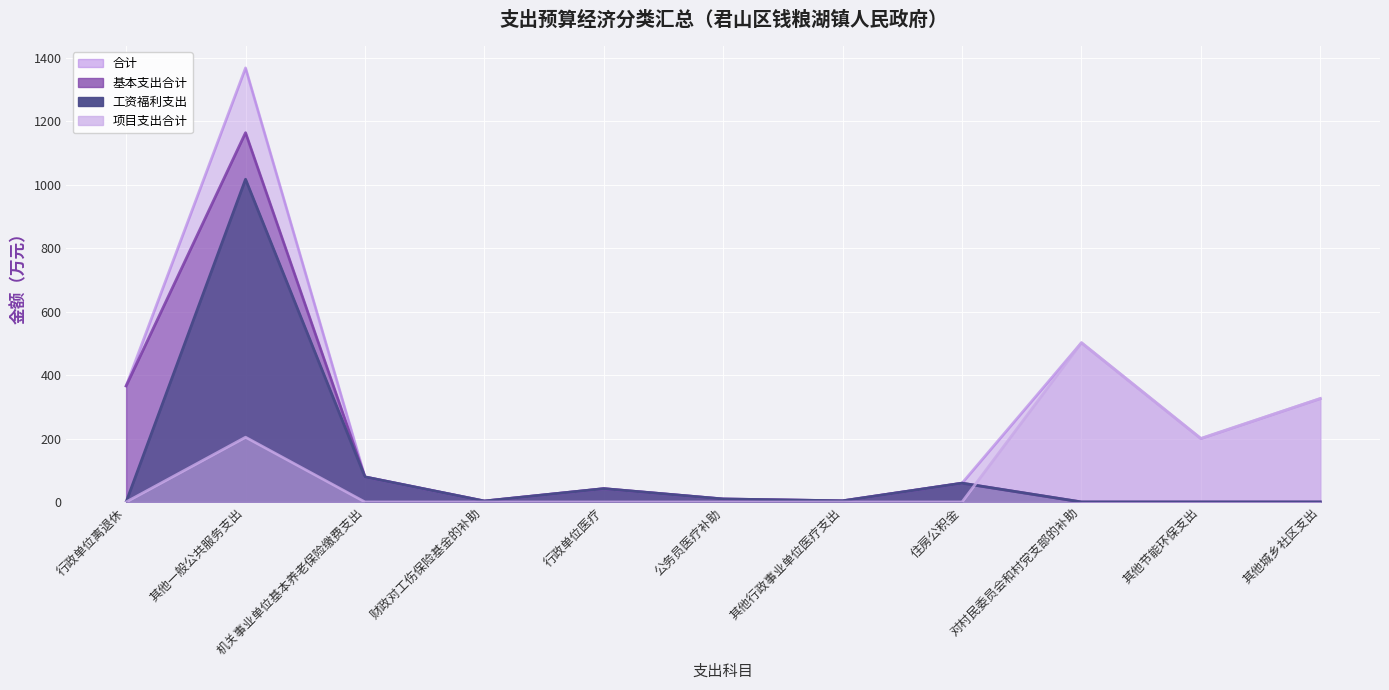

What is the label of the 6th point from the right?

公务员医疗补助